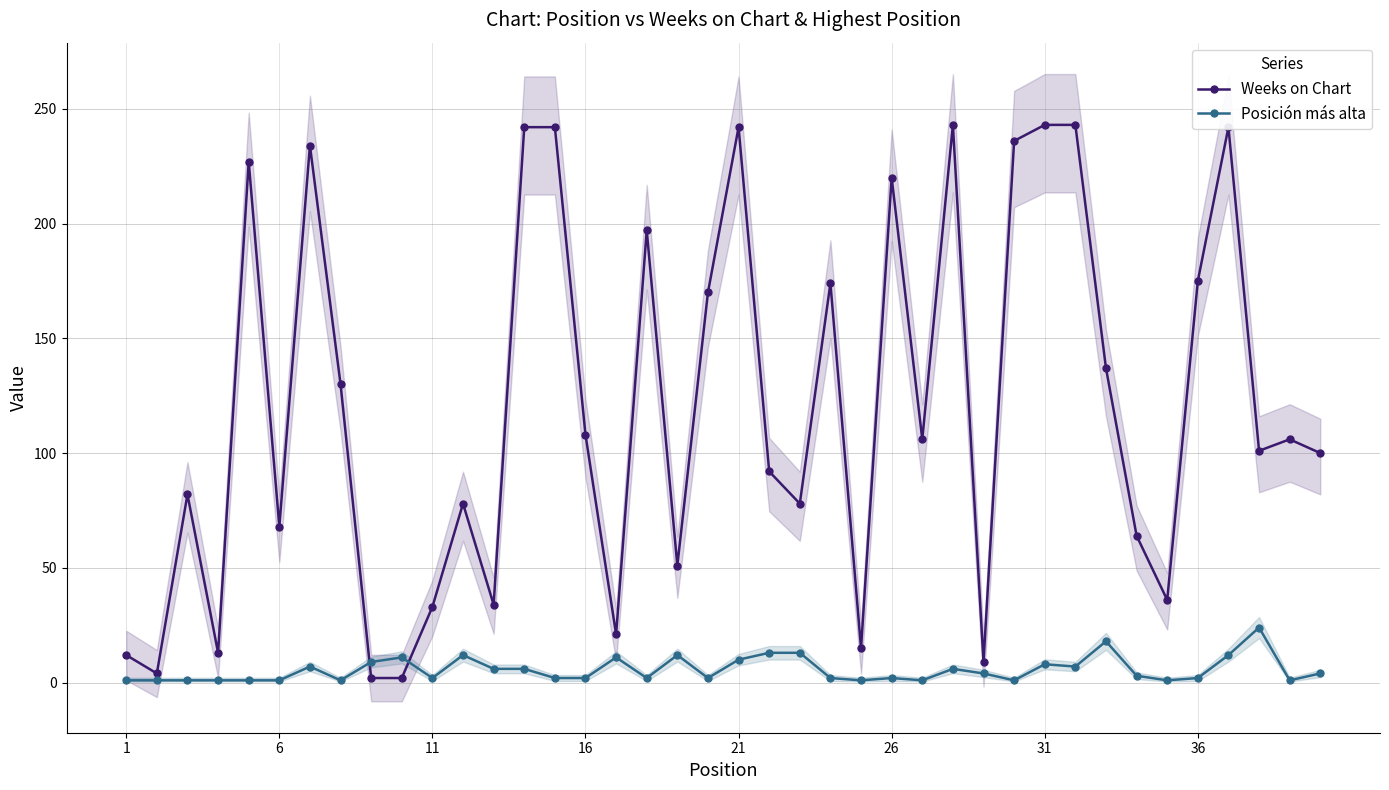

Reading left to right, what are all the values shown in this chart?

Weeks on Chart: 12	4	82	13	227	68	234	130	2	2	33	78	34	242	242	108	21	197	51	170	242	92	78	174	15	220	106	243	9	236	243	243	137	64	36	175	242	101	106	100
Posición más alta: 1	1	1	1	1	1	7	1	9	11	2	12	6	6	2	2	11	2	12	2	10	13	13	2	1	2	1	6	4	1	8	7	18	3	1	2	12	24	1	4